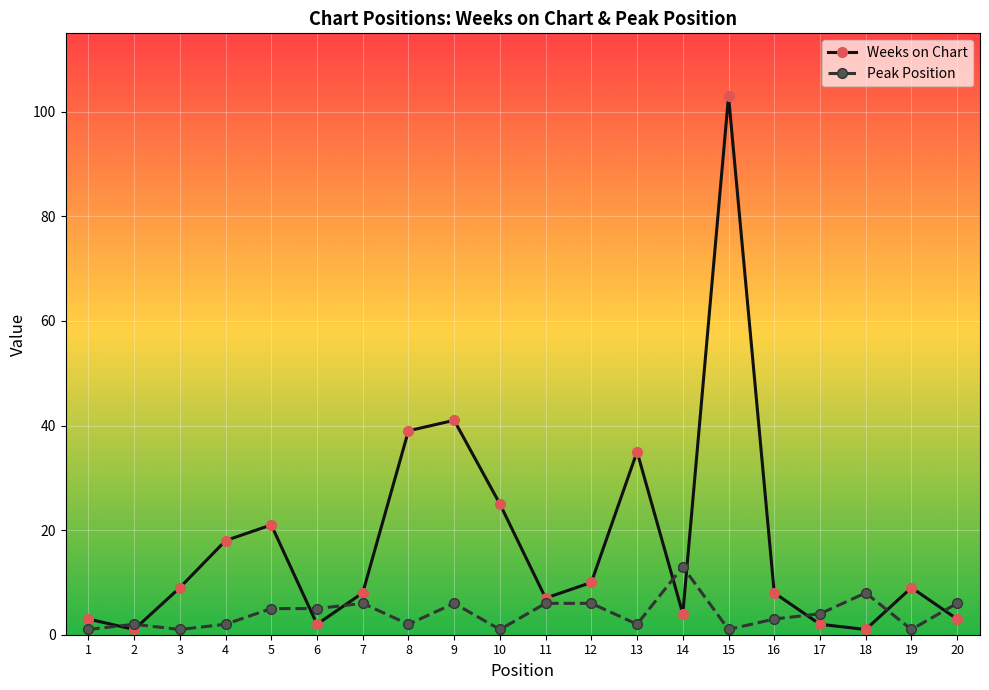

What is the sum of all Peak Position values?

81